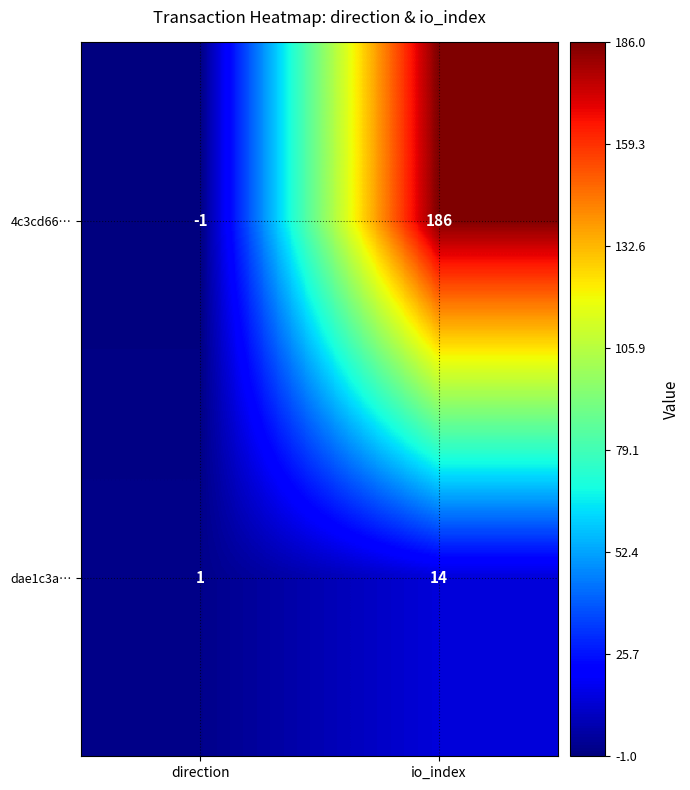

Which category has the lowest value in the 4c3cd66… series?

direction